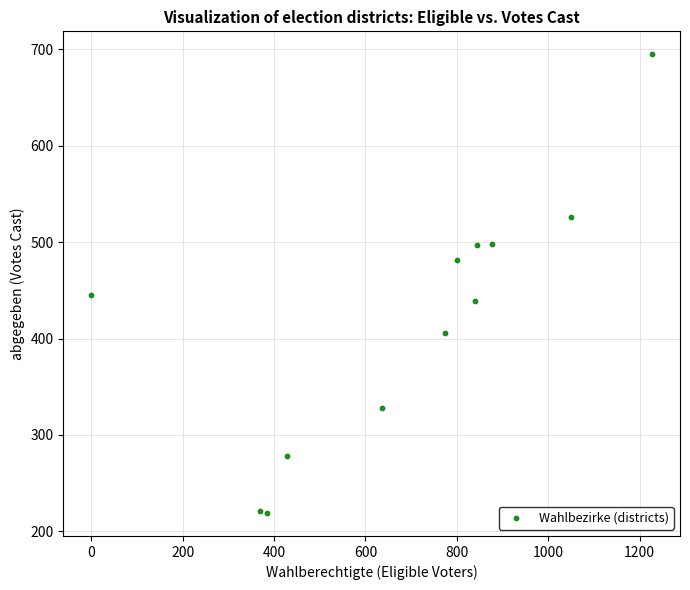

What is the average X value?

686